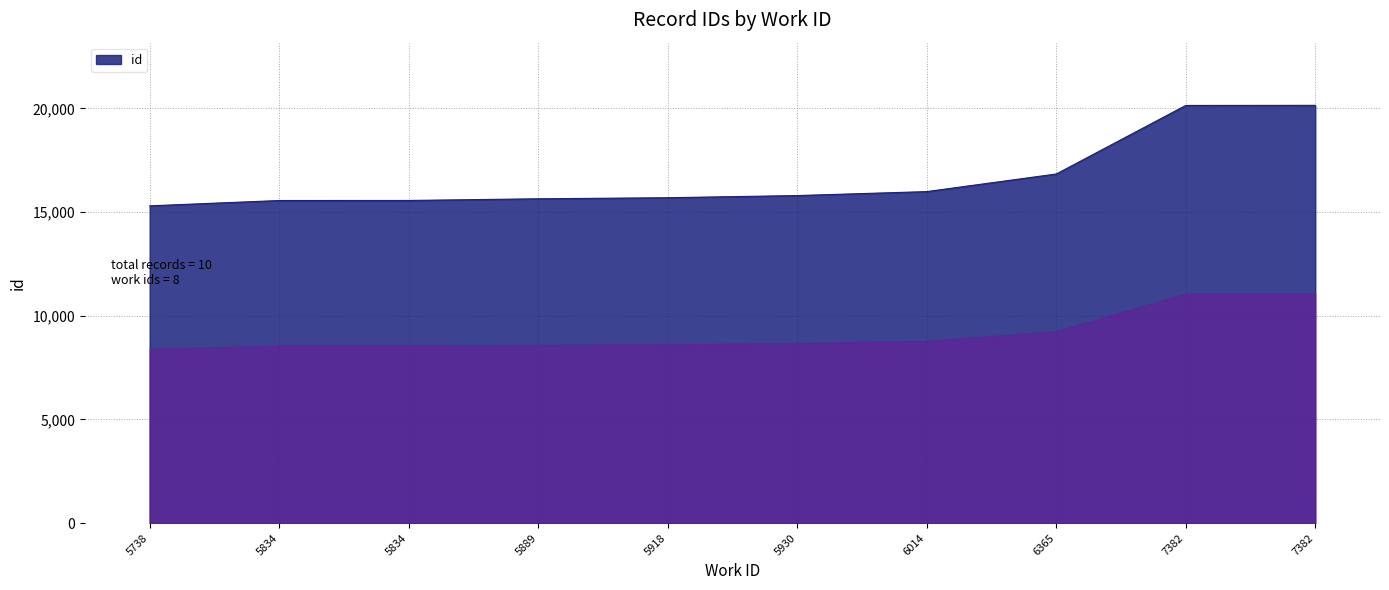

How many lines are shown in the chart?

1